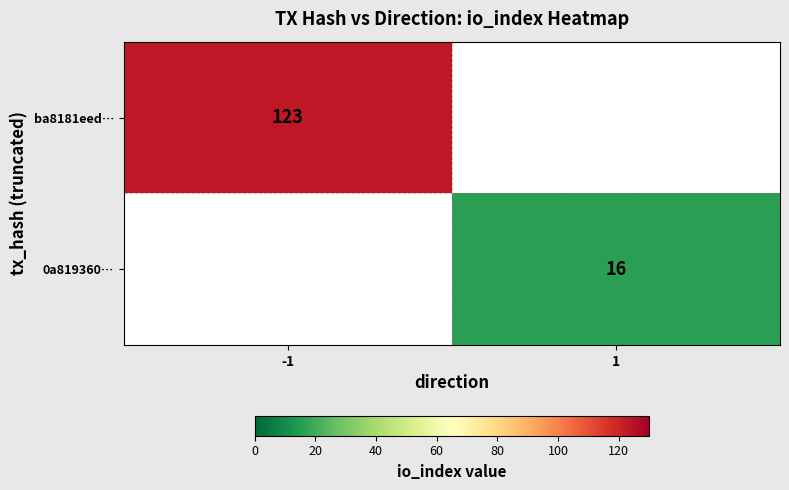

Count the number of data series in this chart.

2